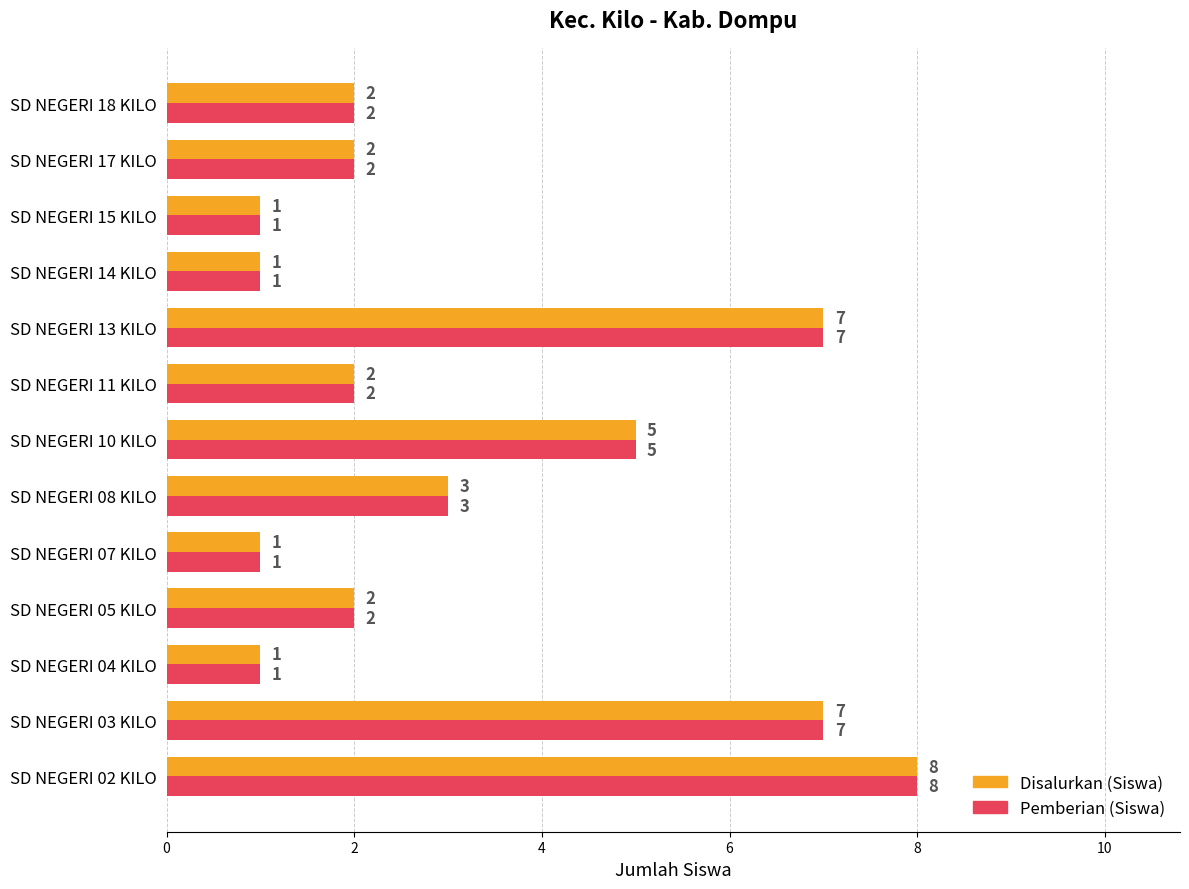

True or false: Disalurkan (Siswa) has a value of 3 at SD NEGERI 05 KILO.

False